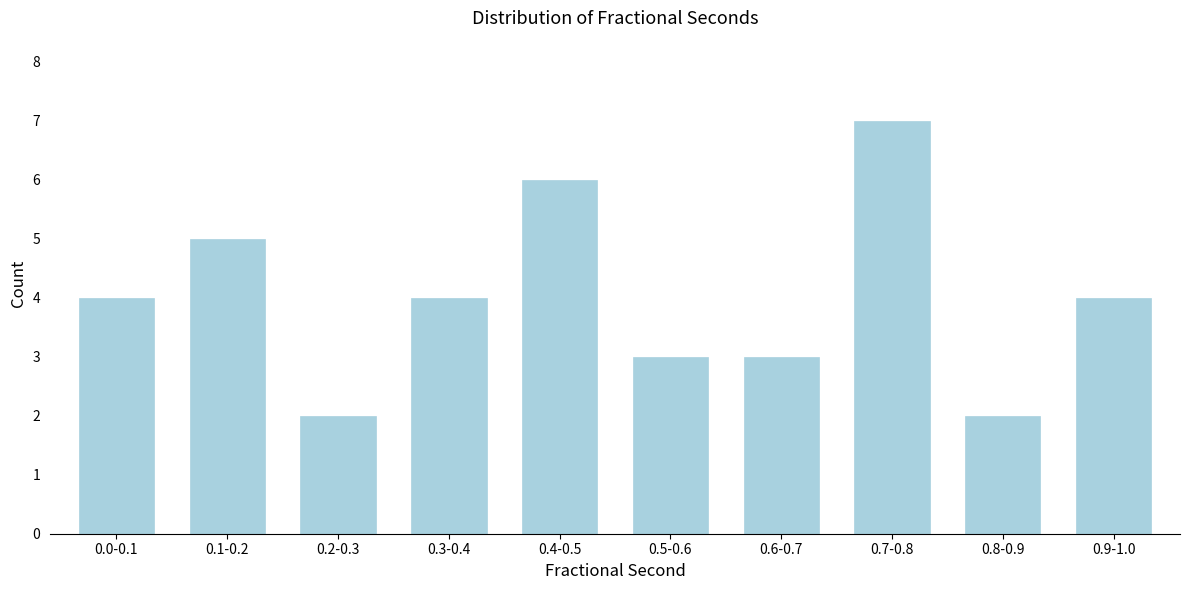

Reading right to left, transcribe all the data shown in this chart.

4	2	7	3	3	6	4	2	5	4